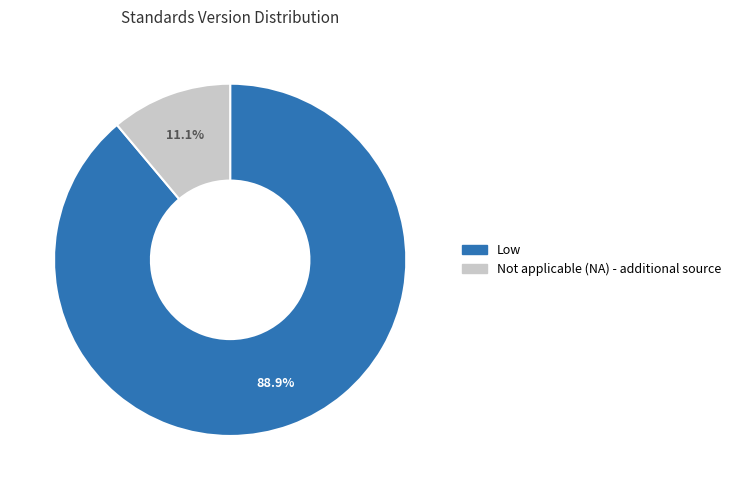

Is there a majority slice in this chart?

Yes